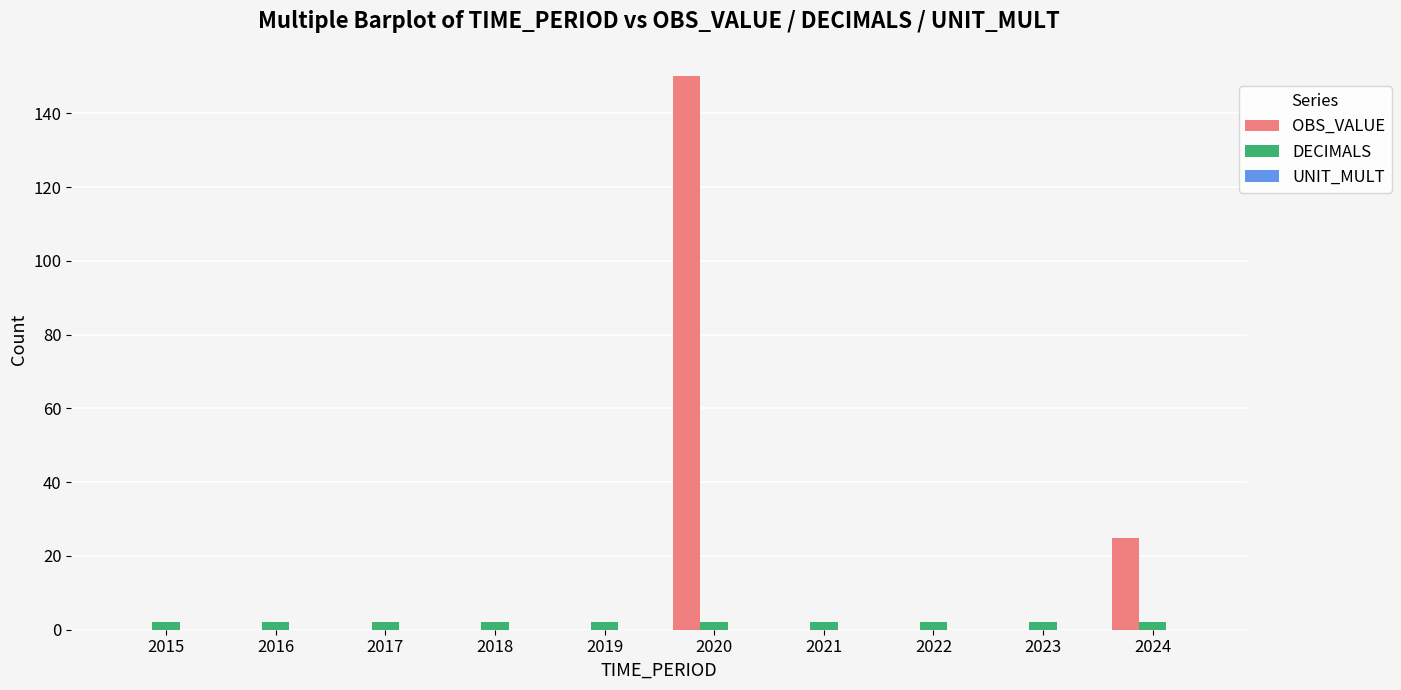

How many groups of bars are there?

10